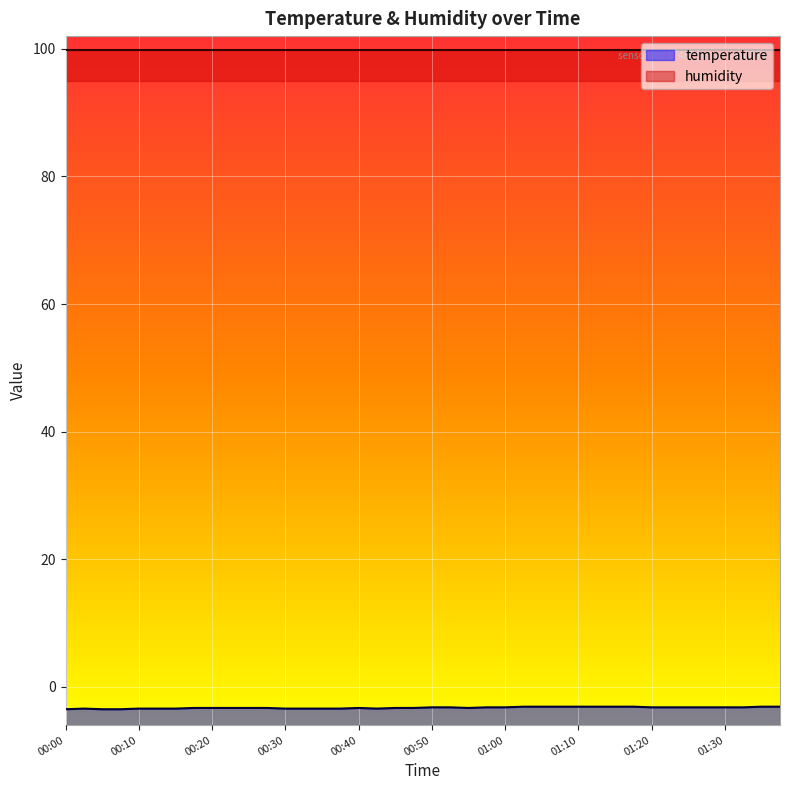

Rank the categories by value from lowest to highest.

00:00, 00:05, 00:07, 00:02, 00:10, 00:12, 00:15, 00:30, 00:32, 00:35, 00:37, 00:42, 00:17, 00:20, 00:22, 00:25, 00:27, 00:40, 00:45, 00:47, 00:55, 00:50, 00:52, 00:57, 01:00, 01:20, 01:22, 01:25, 01:27, 01:30, 01:32, 01:02, 01:05, 01:07, 01:10, 01:12, 01:15, 01:17, 01:35, 01:37